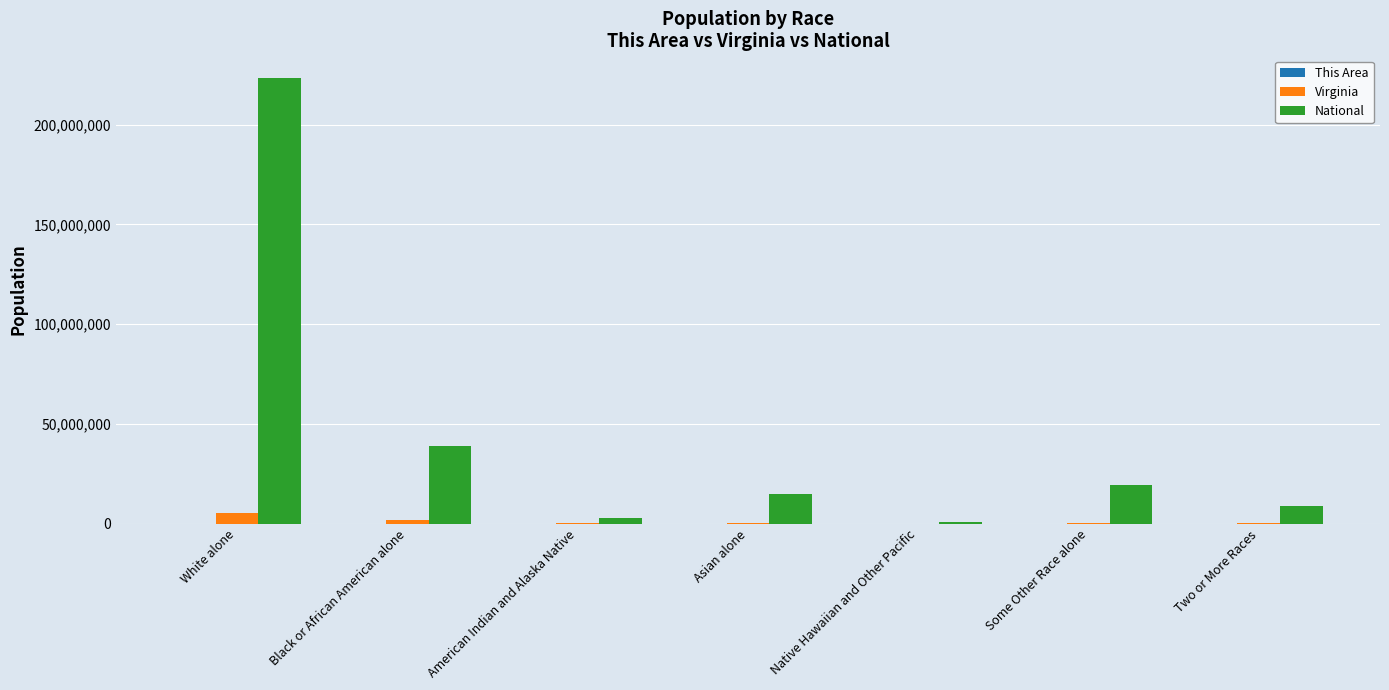

At which category is the sum across all series the highest?

White alone